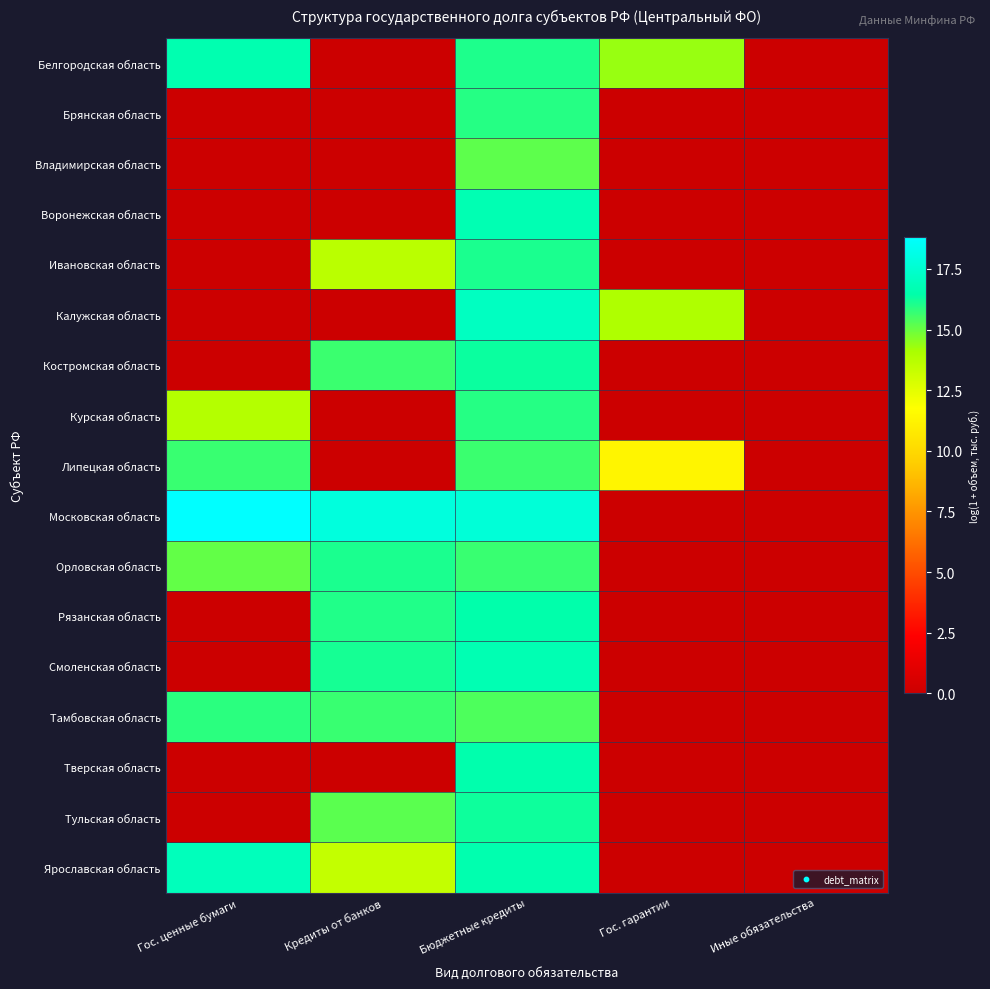

How many categories are shown in the chart?

5